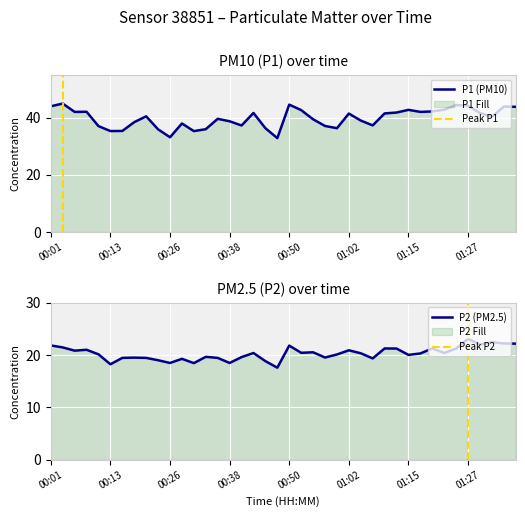

What is the highest value of the P1 (PM10) series?

44.9